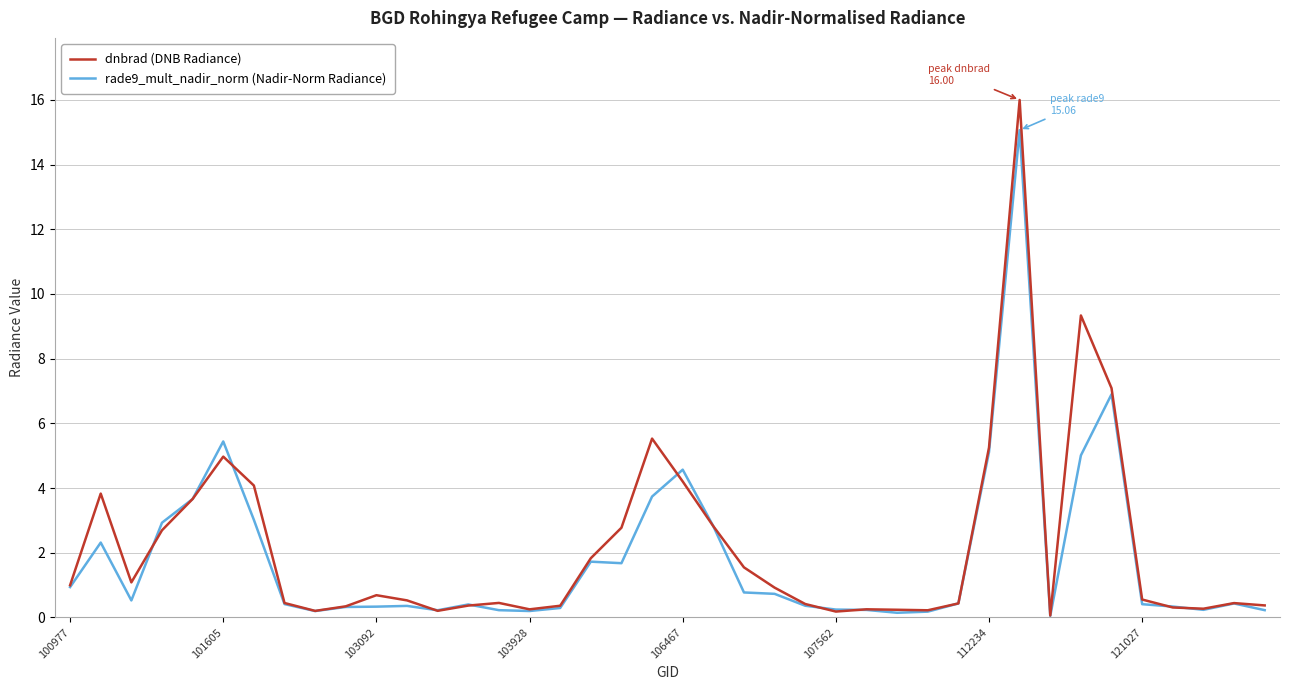

How many lines are shown in the chart?

2